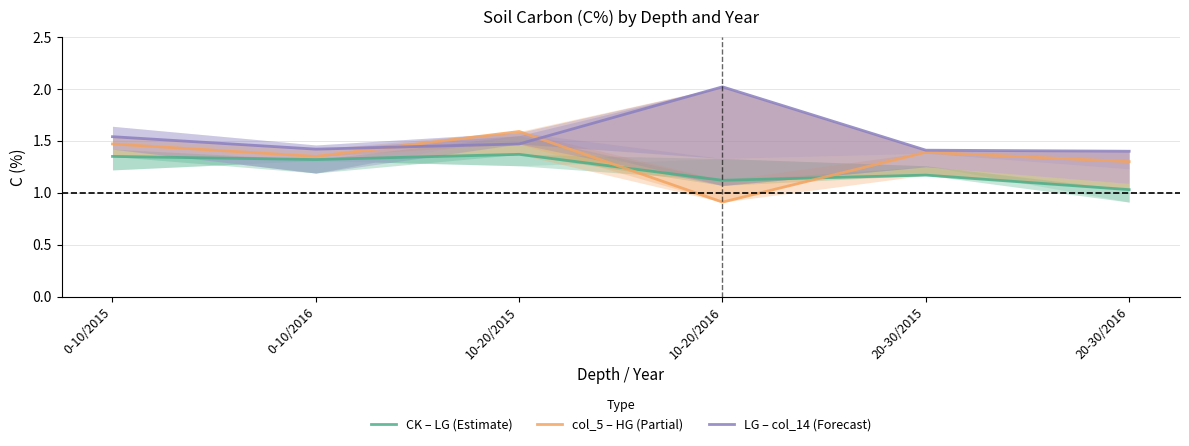

Is it true that CK – LG (Estimate) equals 1.2 at 20-30/2015?

True